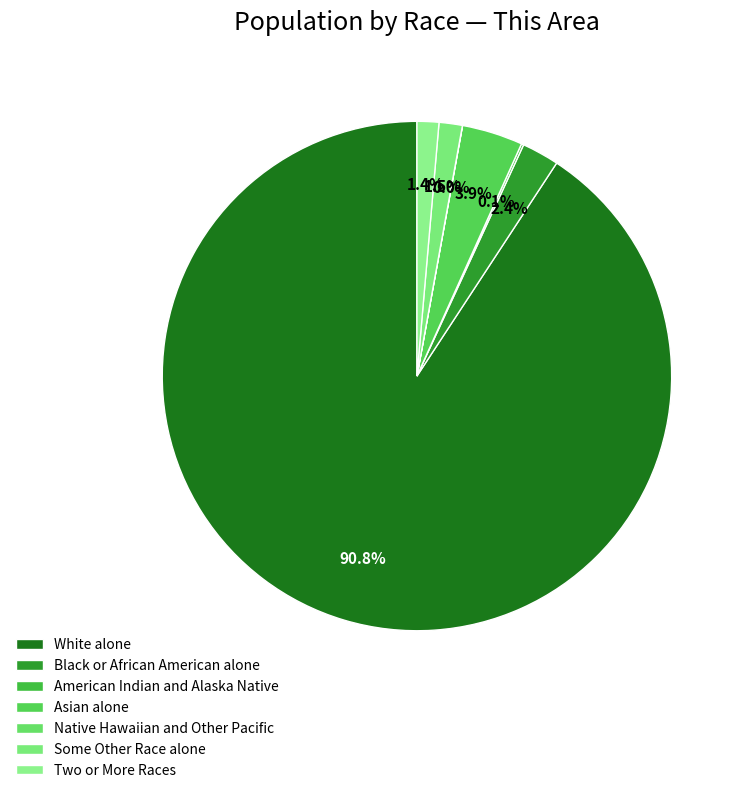

How many slices are in this pie chart?

7